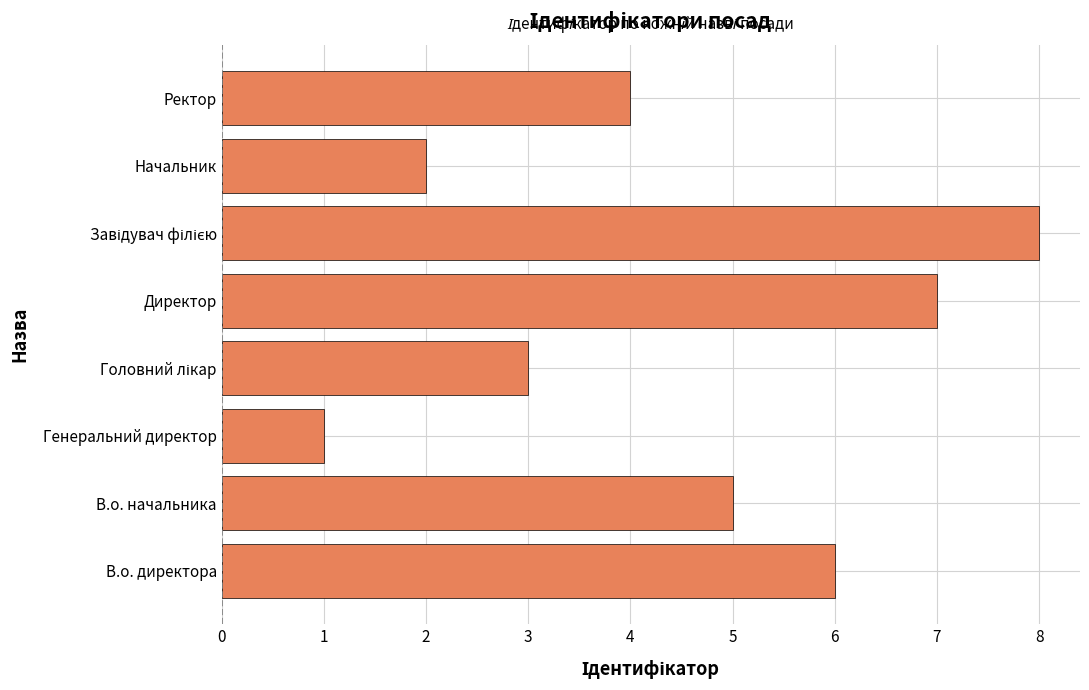

What is the change in value from В.о. директора to Директор?

+1